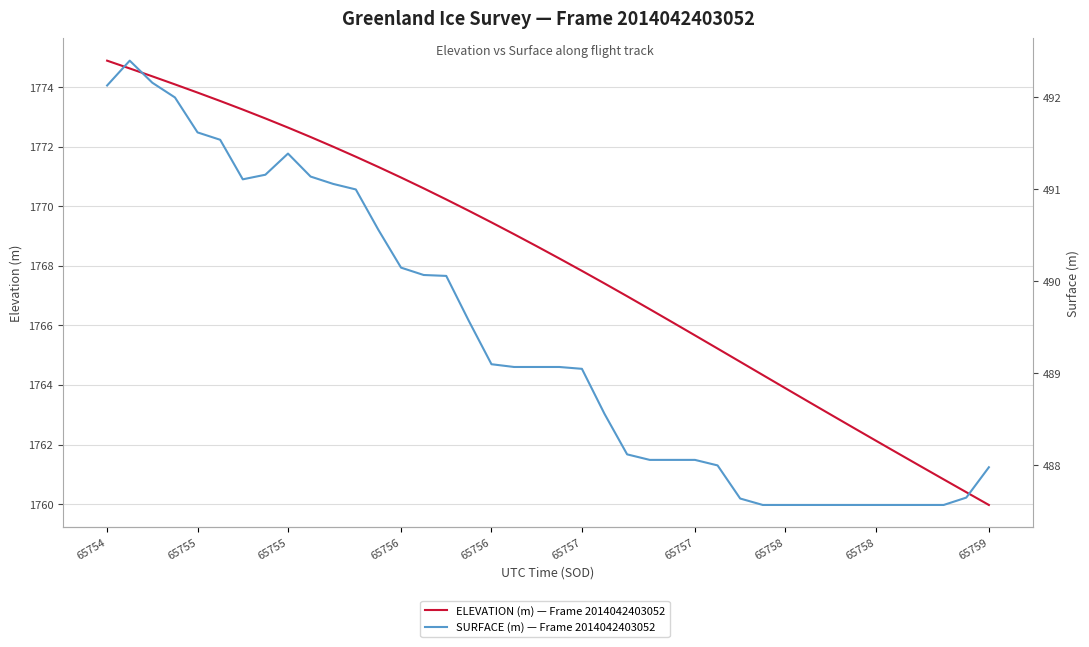

What is the greatest value displayed?

1774.9